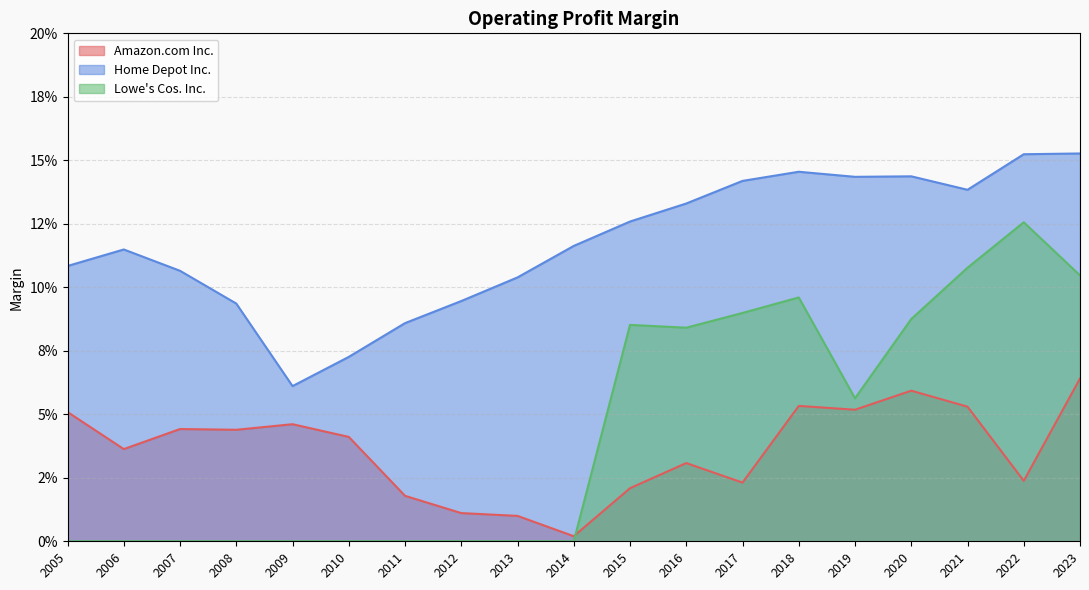

What is the greatest value displayed?

0.2